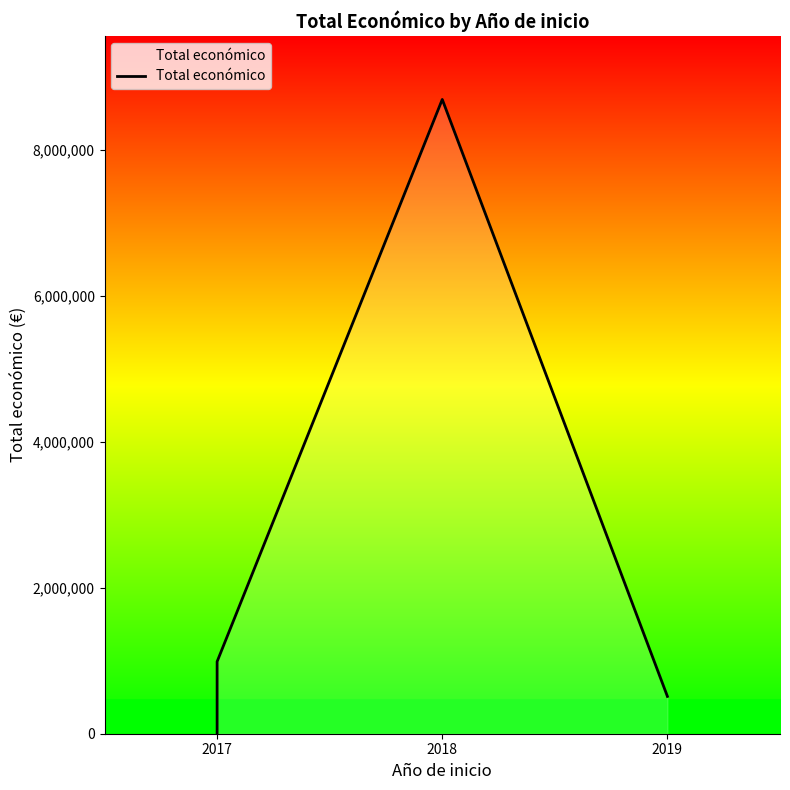

How many values are below 987684?

2